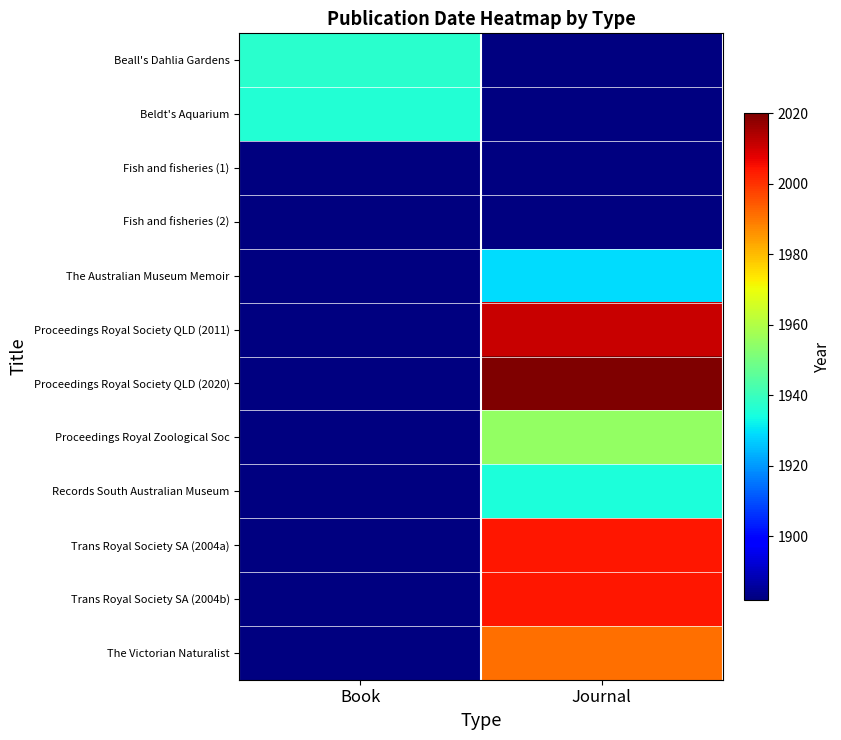

At how many categories does at least one series exceed 1932?

2